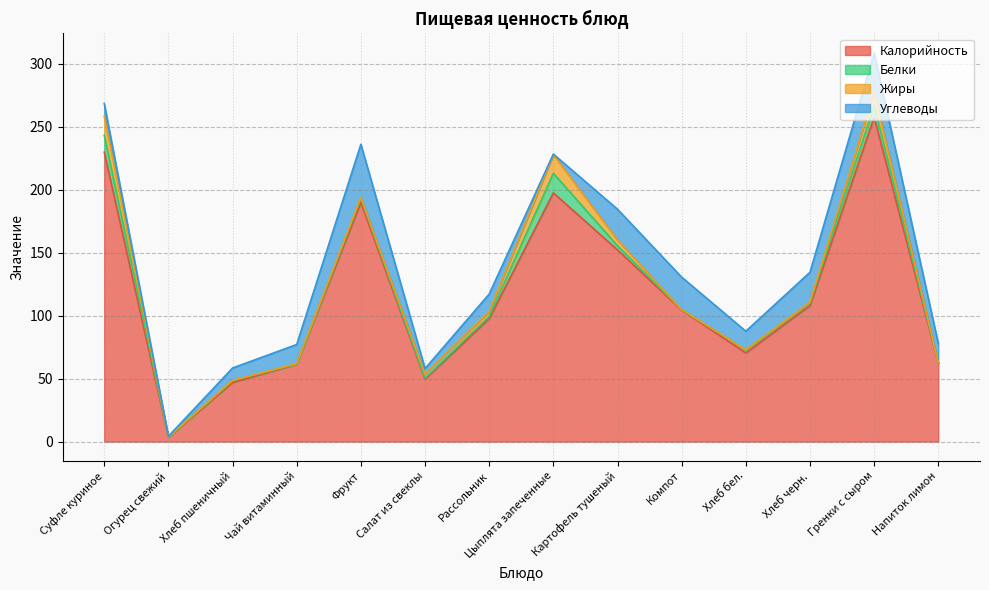

How many interior local peaks does the Углеводы series have?

4